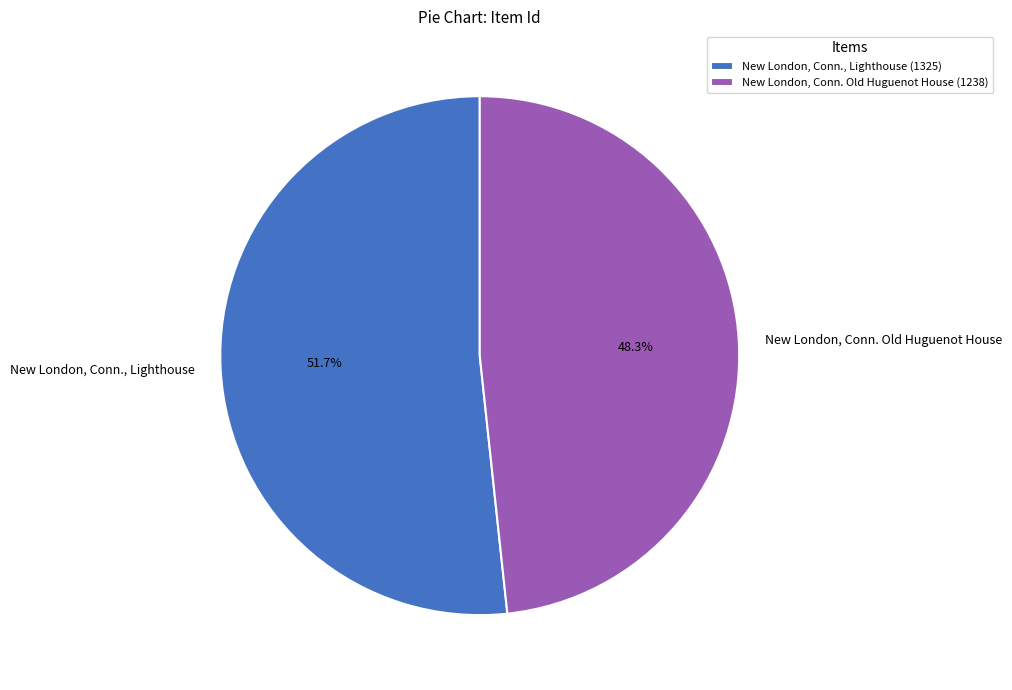

What is the largest slice in the pie chart?

New London, Conn., Lighthouse